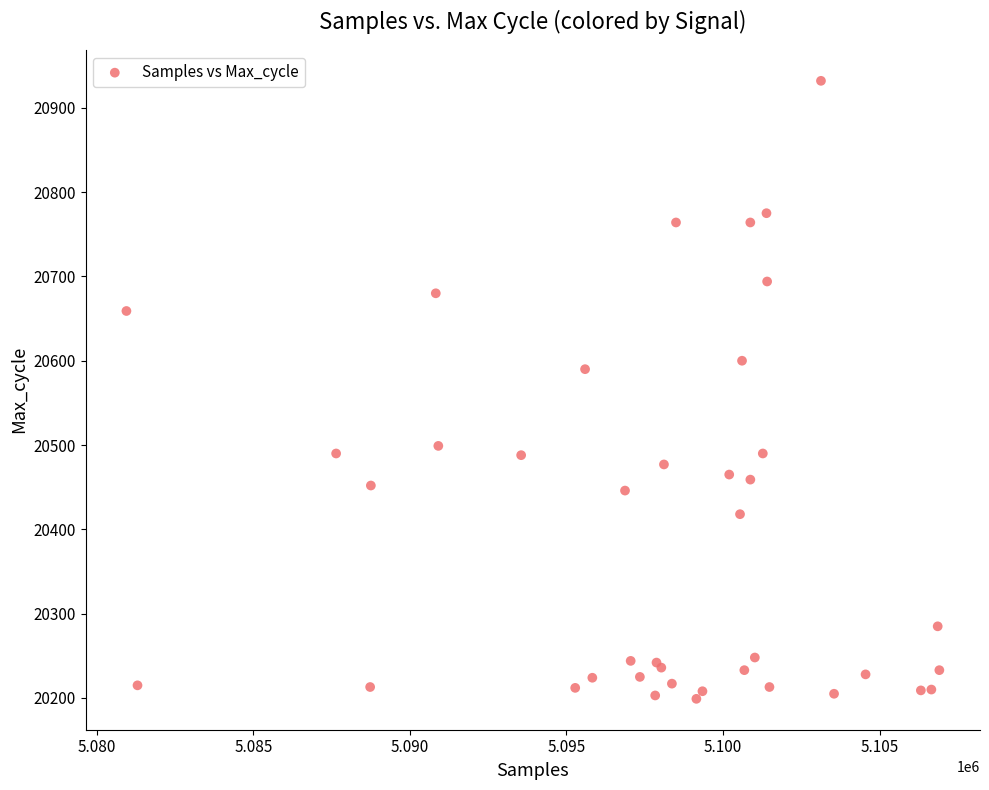

What Y value in the scatter plot is closest to 20565?

20590